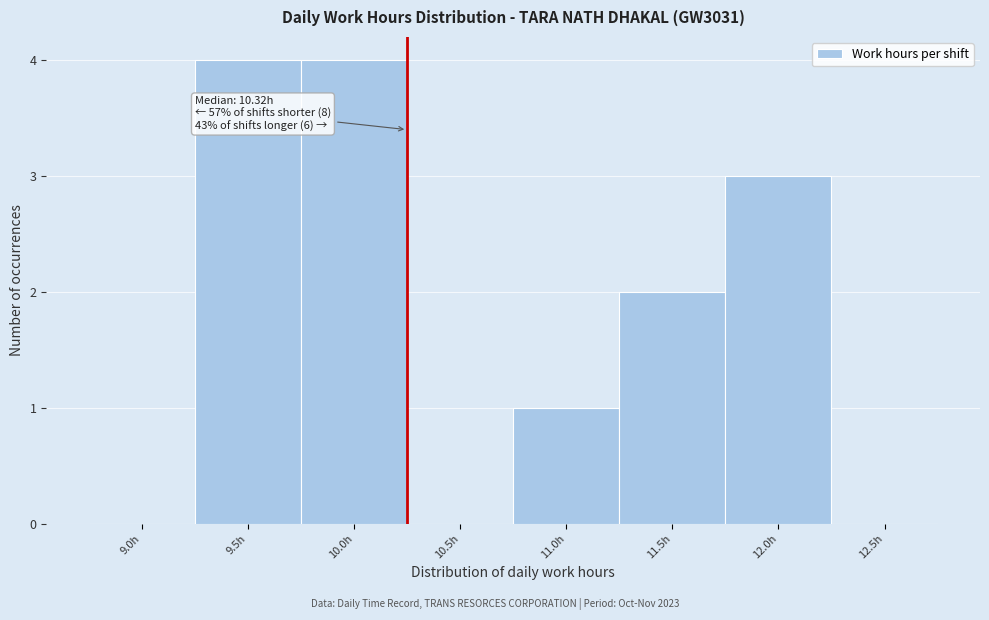

Reading right to left, transcribe all the data shown in this chart.

12.5h=0	12.0h=3	11.5h=2	11.0h=1	10.5h=0	10.0h=4	9.5h=4	9.0h=0